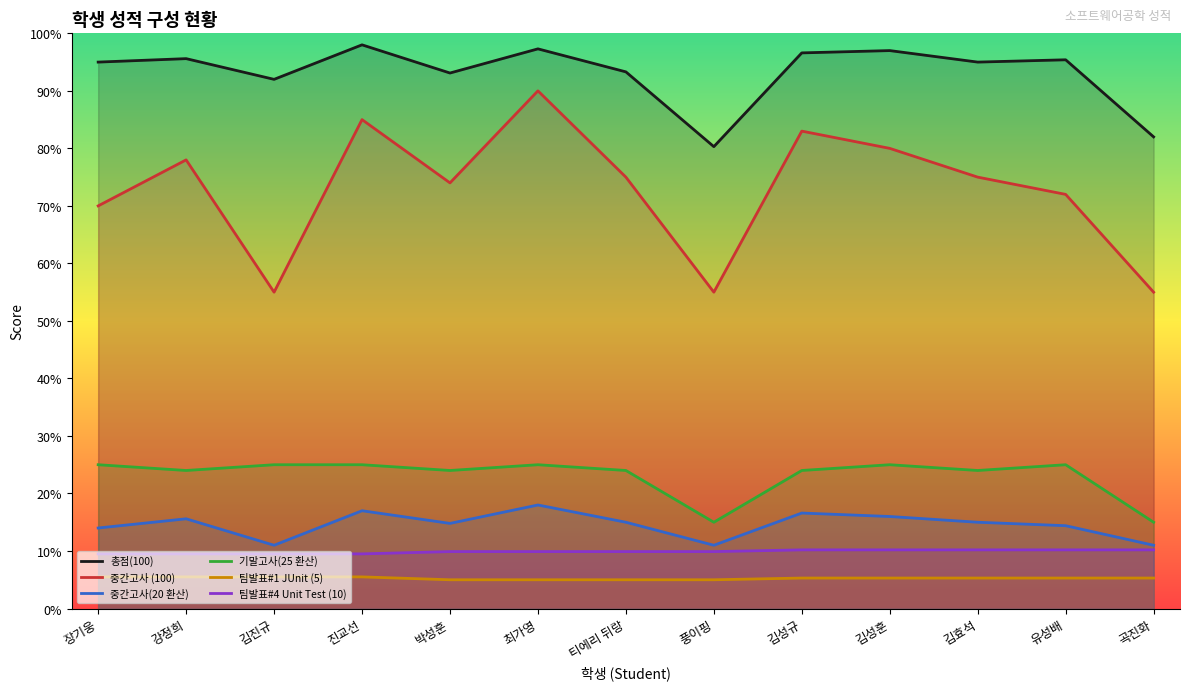

What is the difference between the highest and lowest values at 티에리 뒤랑?

88.3